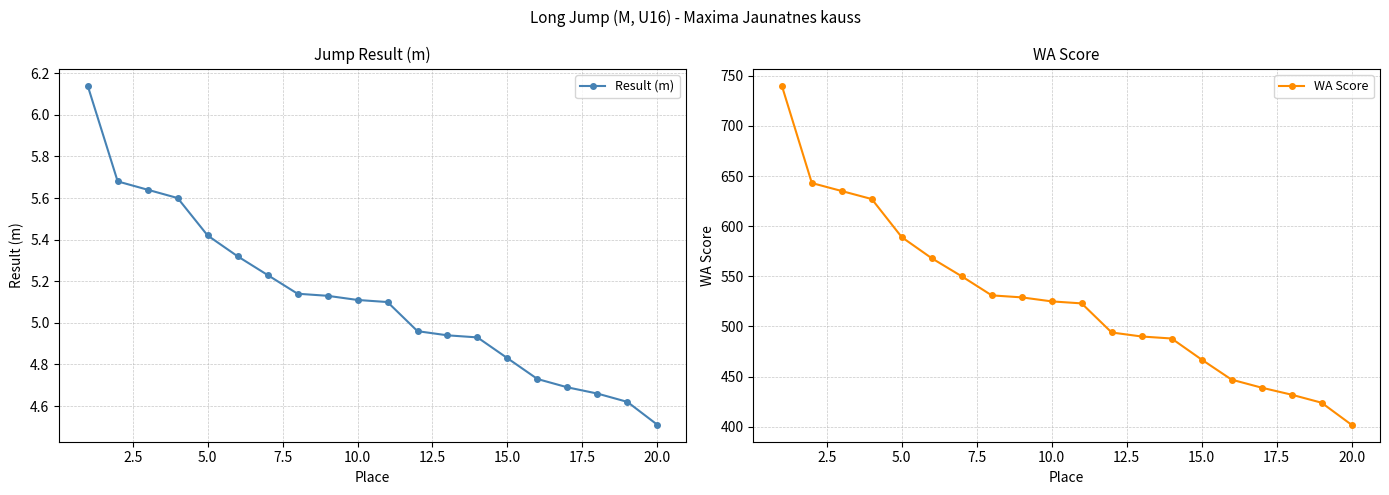

True or false: Result (m) and WA Score cross at least once.

False